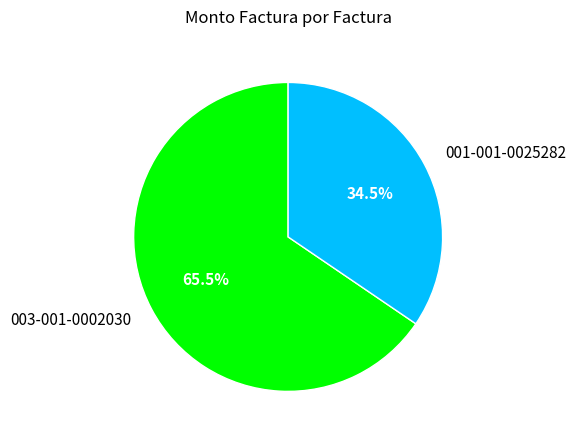

Is there any slice that represents more than half of the pie?

Yes